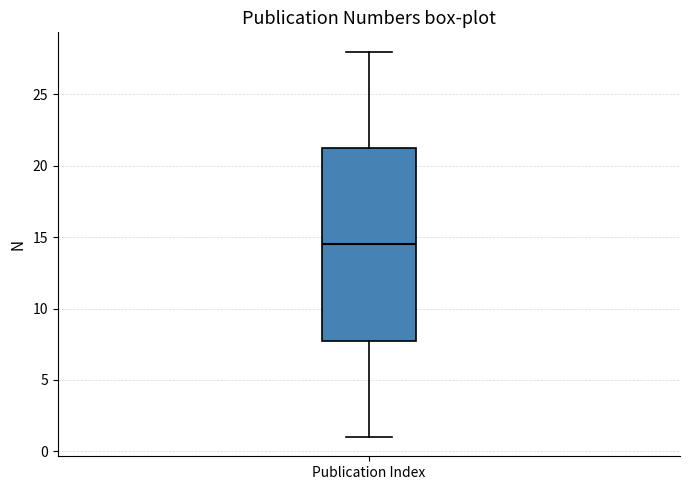

Transcribe this box plot: give where the median line is, the range the box spans, and where the two whiskers end, as read against the y-axis. The values are not printed on the chart, so give them approximately, as read against the axis.

median 14.5, box 8.0 to 21.5, whiskers 1.0 to 28.0